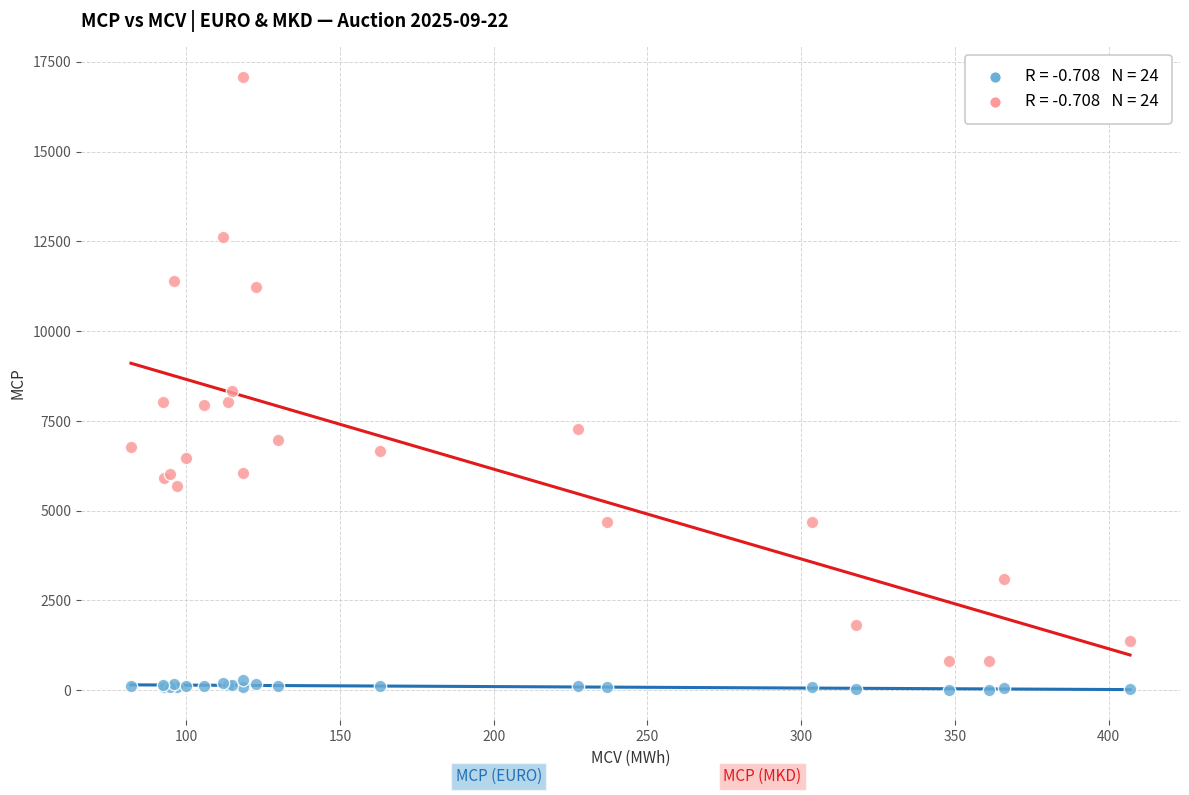

Across all series, what Y value is closest to 8546?

8323.2